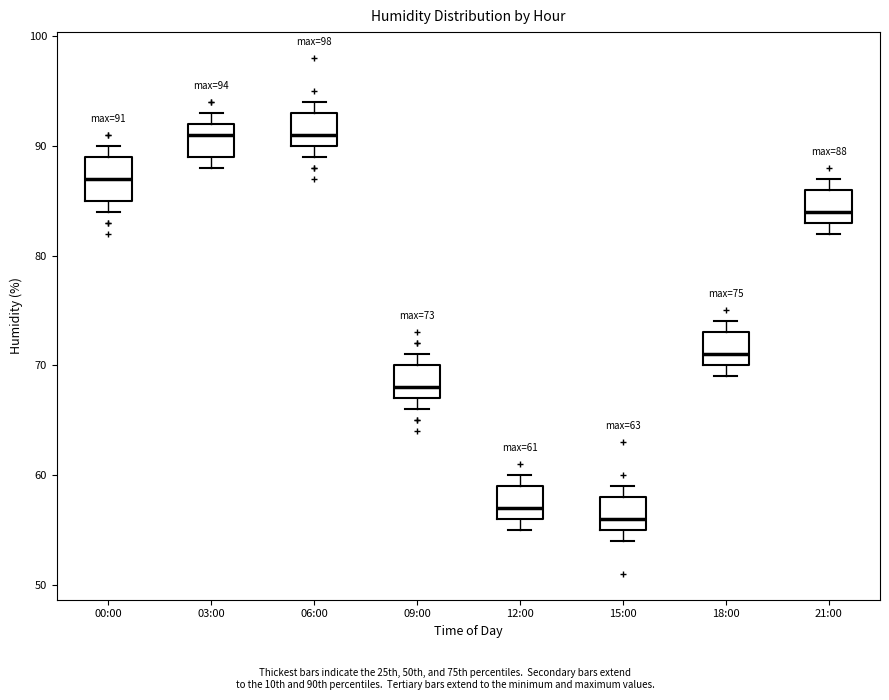

Which box is the tallest, from its lower edge to its upper edge?

00:00